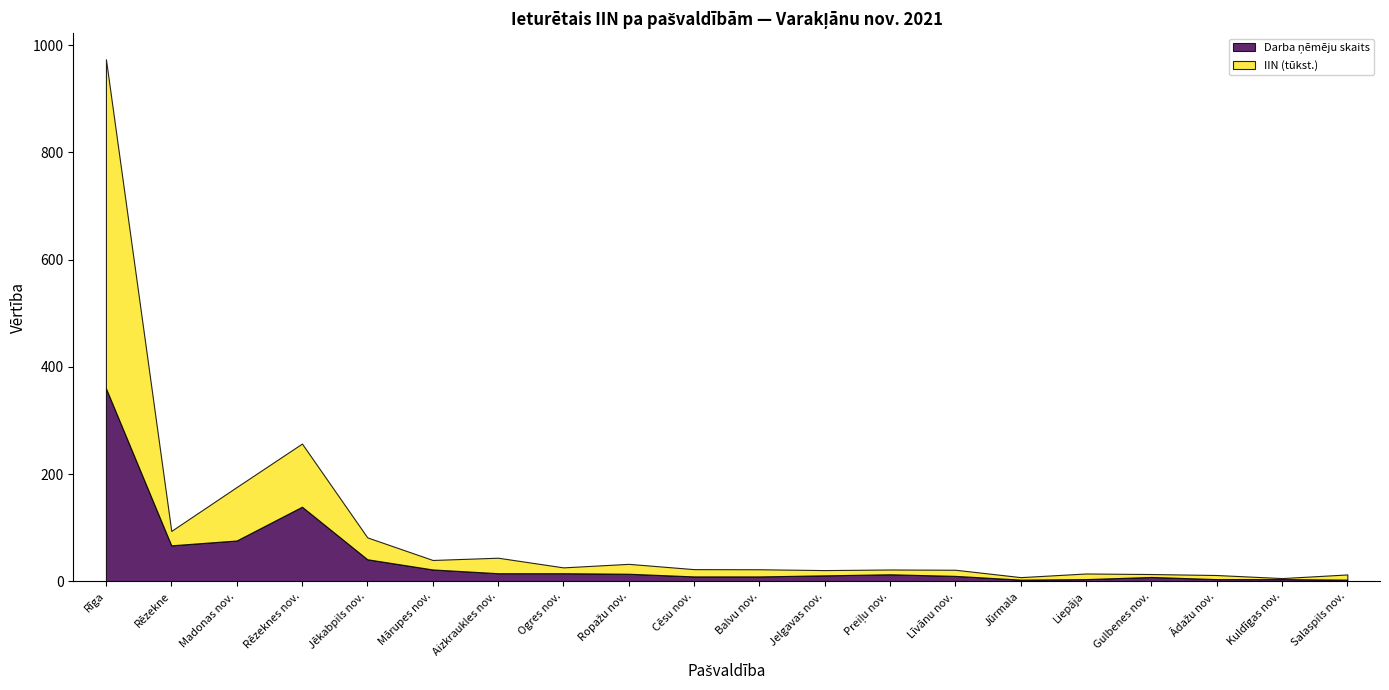

What are all the series names shown in the legend?

Darba ņēmēju skaits, IIN (tūkst.)